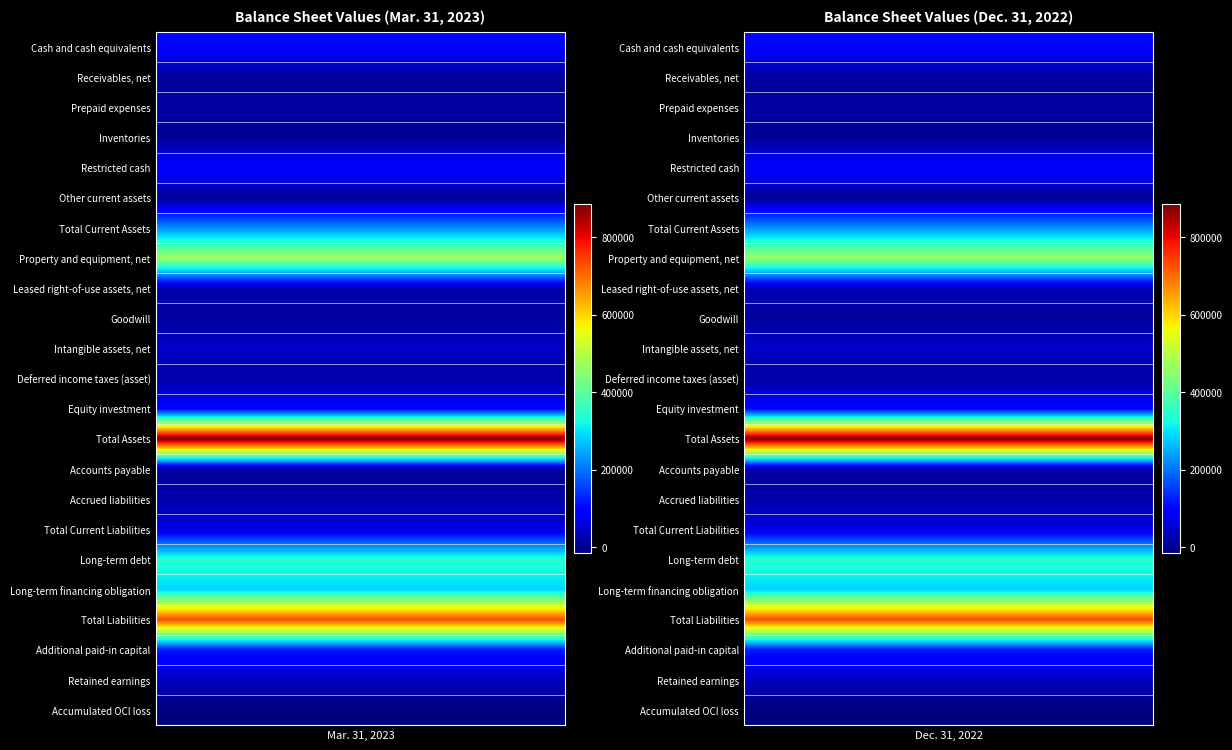

What is the sum of the Cash and cash equivalents values at 1 and 0?

204492